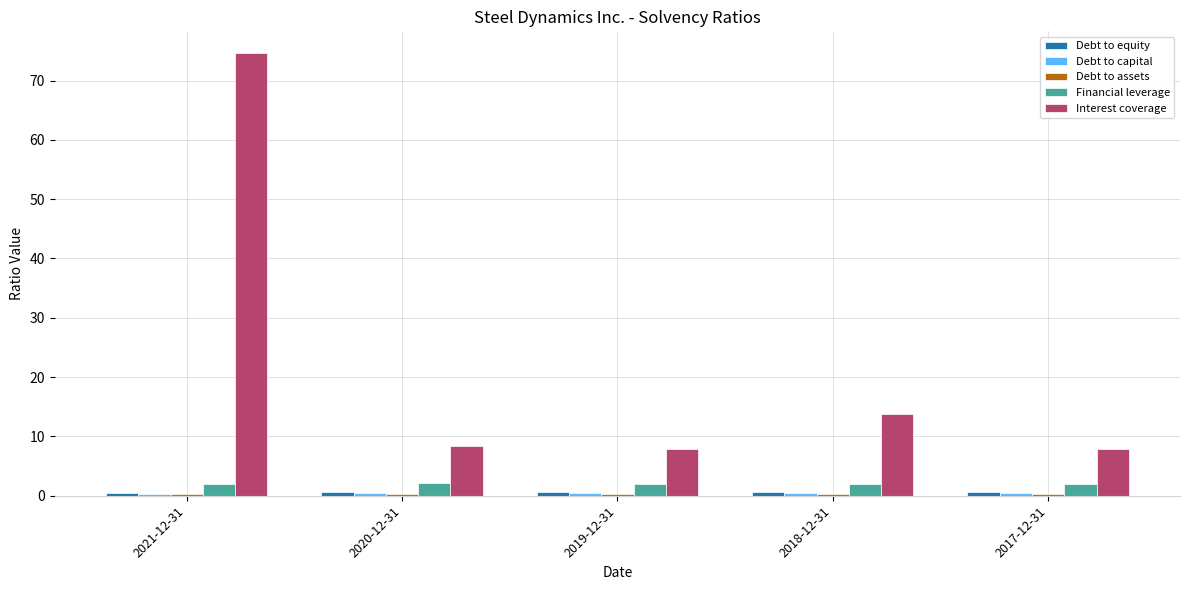

Which series has the largest range (max minus min)?

Interest coverage